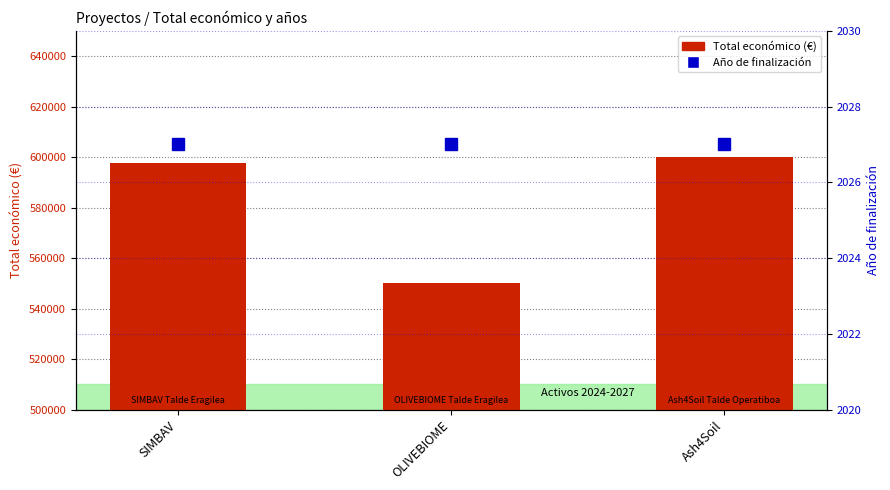

Count the number of data series in this chart.

2